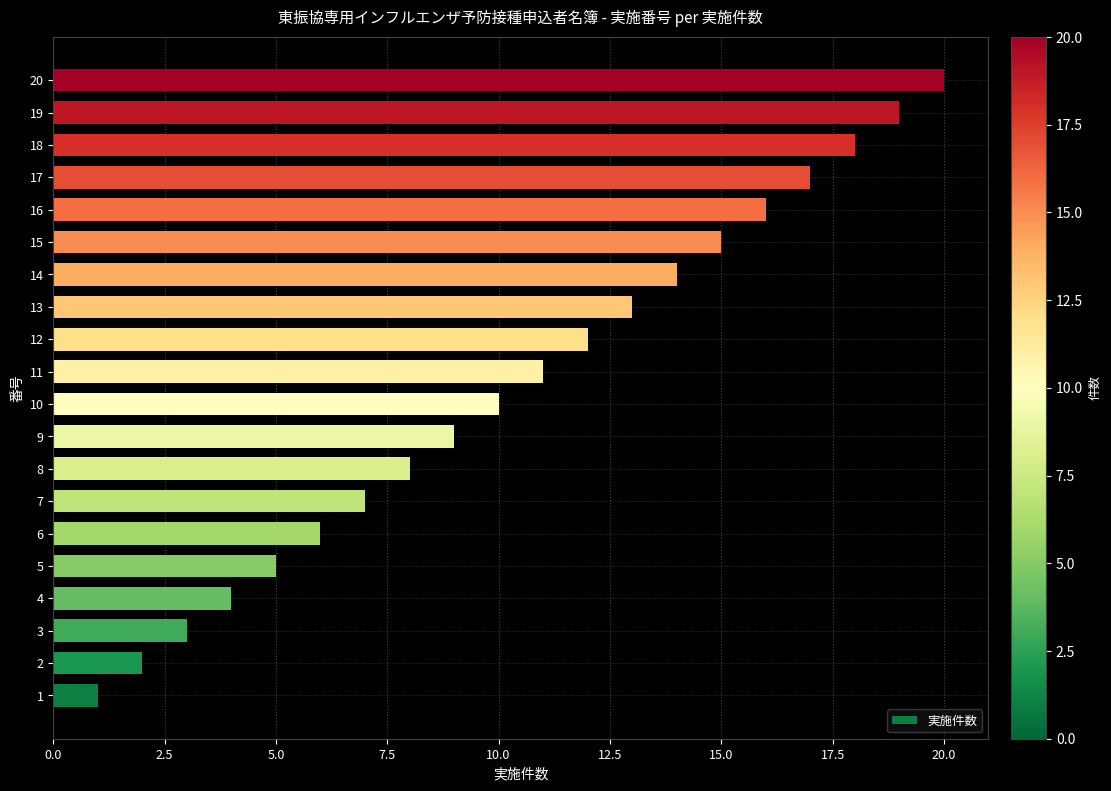

What is the difference between the maximum and minimum values?

19